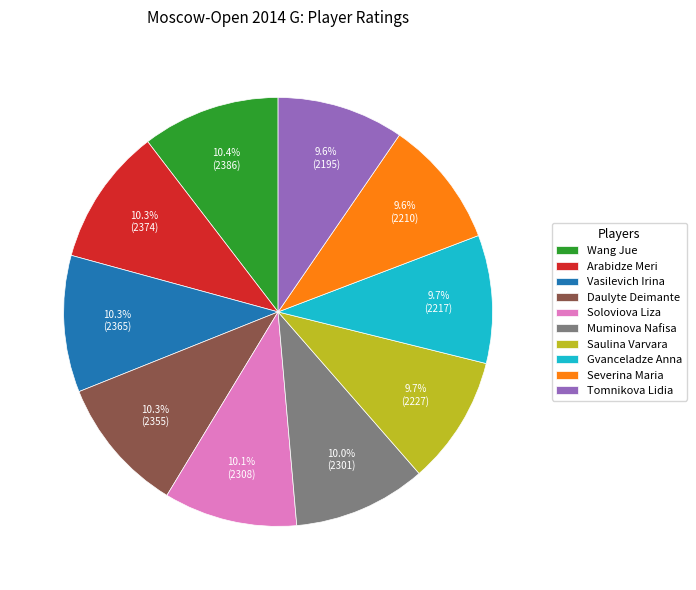

What is the ratio of the value at Arabidze Meri to the value at Wang Jue?

1.0